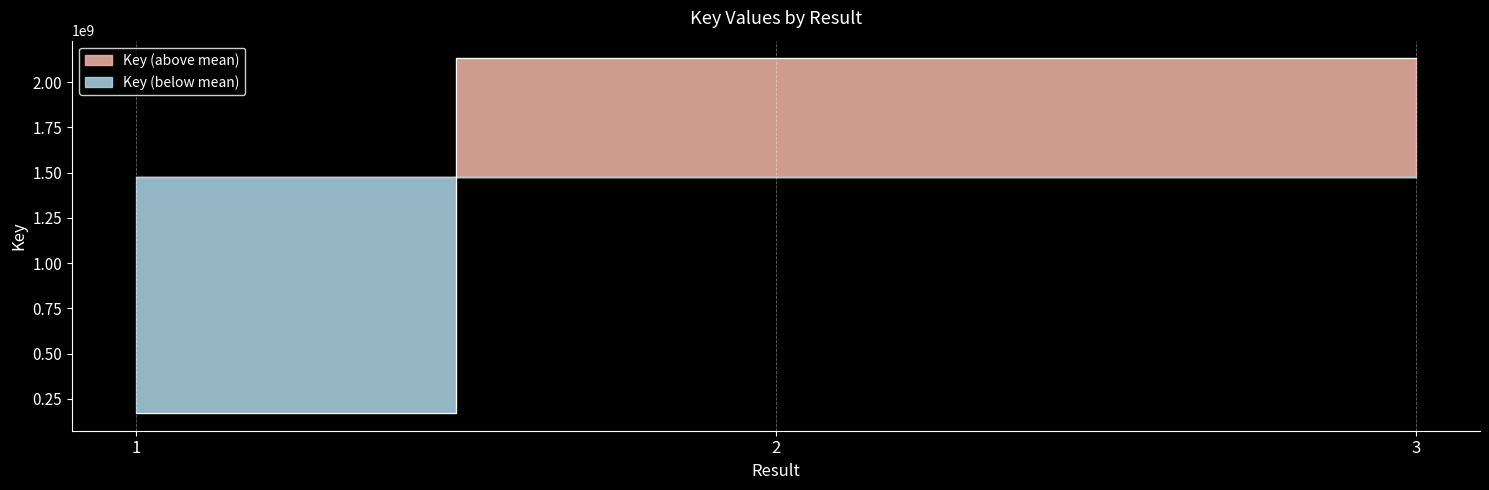

Reading left to right, what are all the values shown in this chart?

171597861	2130383547	2130400769